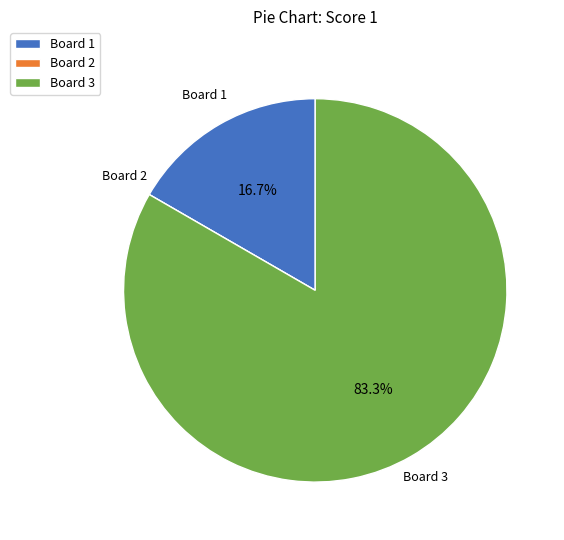

Is Board 1 the majority of the pie?

No